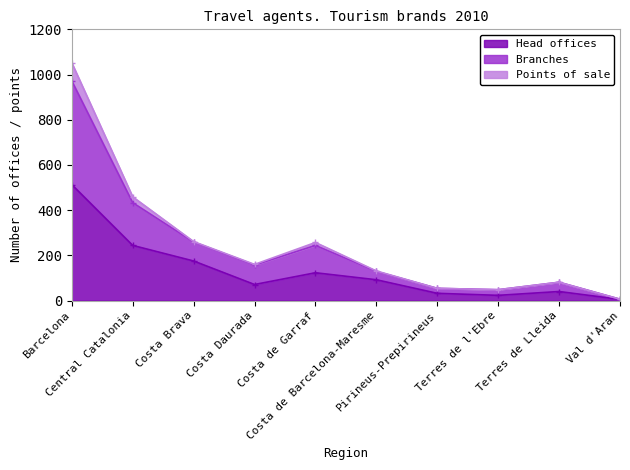

What is the value of the Head offices point at the 6th from the left?

92